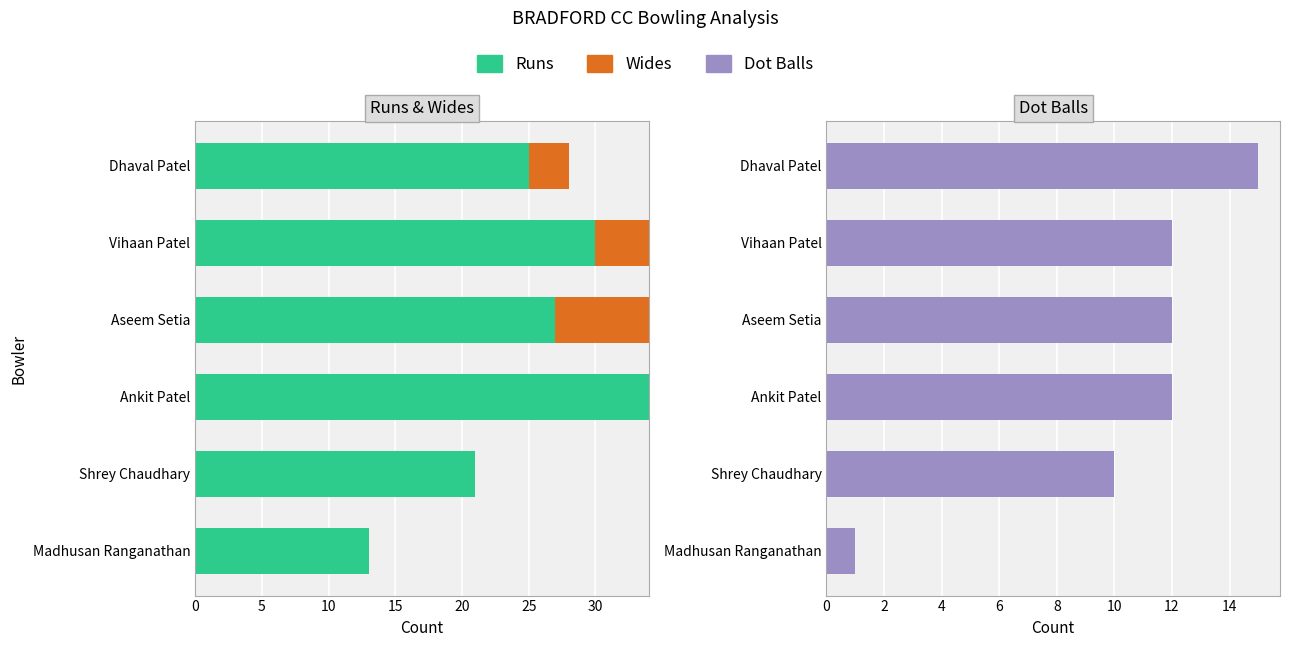

How many data points in Wides are less than 3?

3